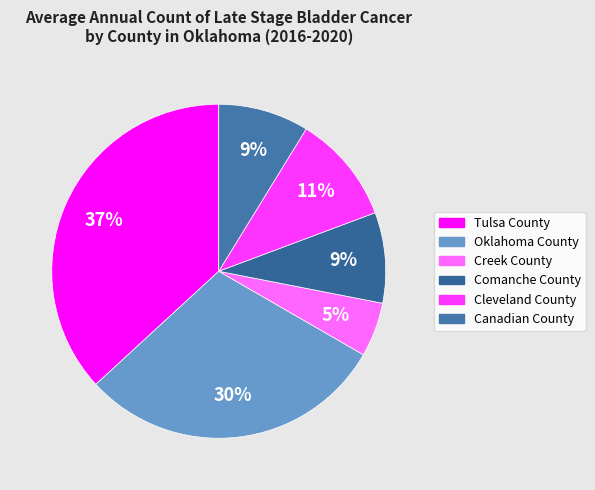

To the nearest percent, what is the average slice percentage?

17%